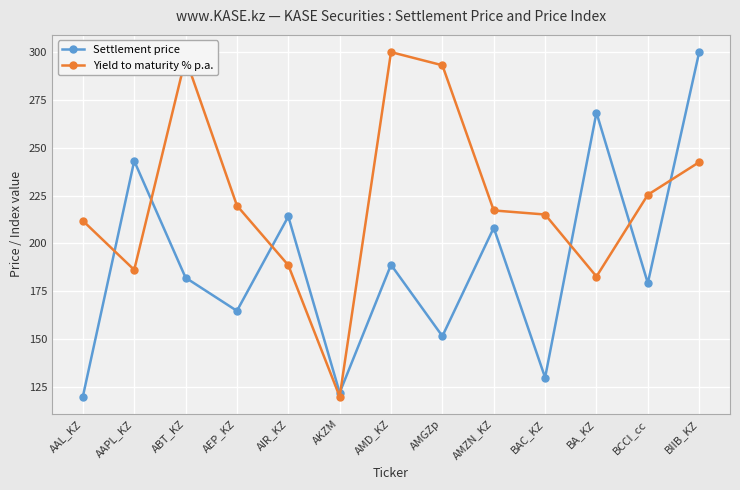

At AEP_KZ, list the series in order from largest to smallest.

Yield to maturity % p.a., Settlement price